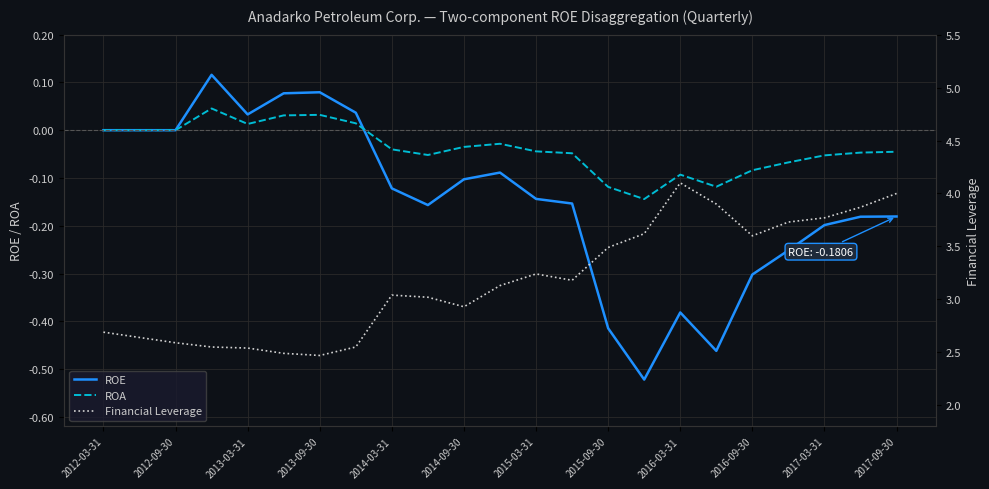

Is it true that ROE equals -0.2 at 2016-03-31?

False